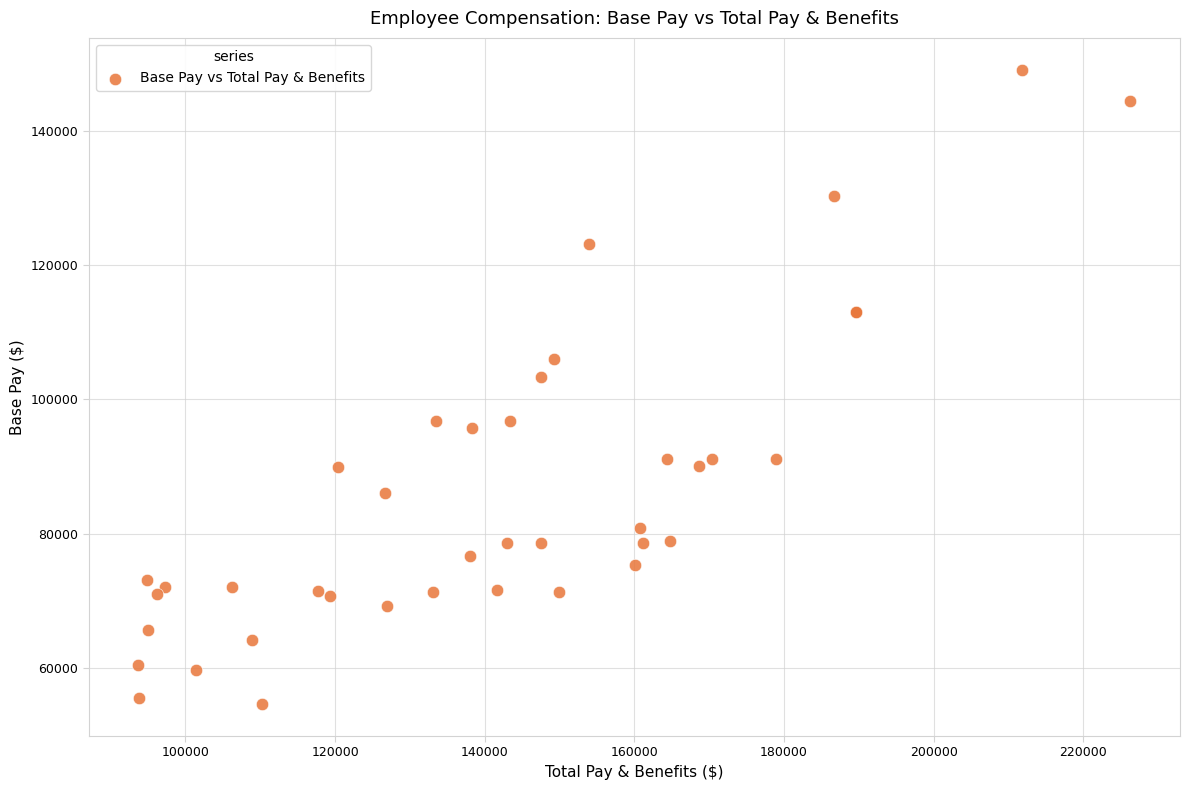

What Y value in the scatter plot is closest to 101829?

103321.4